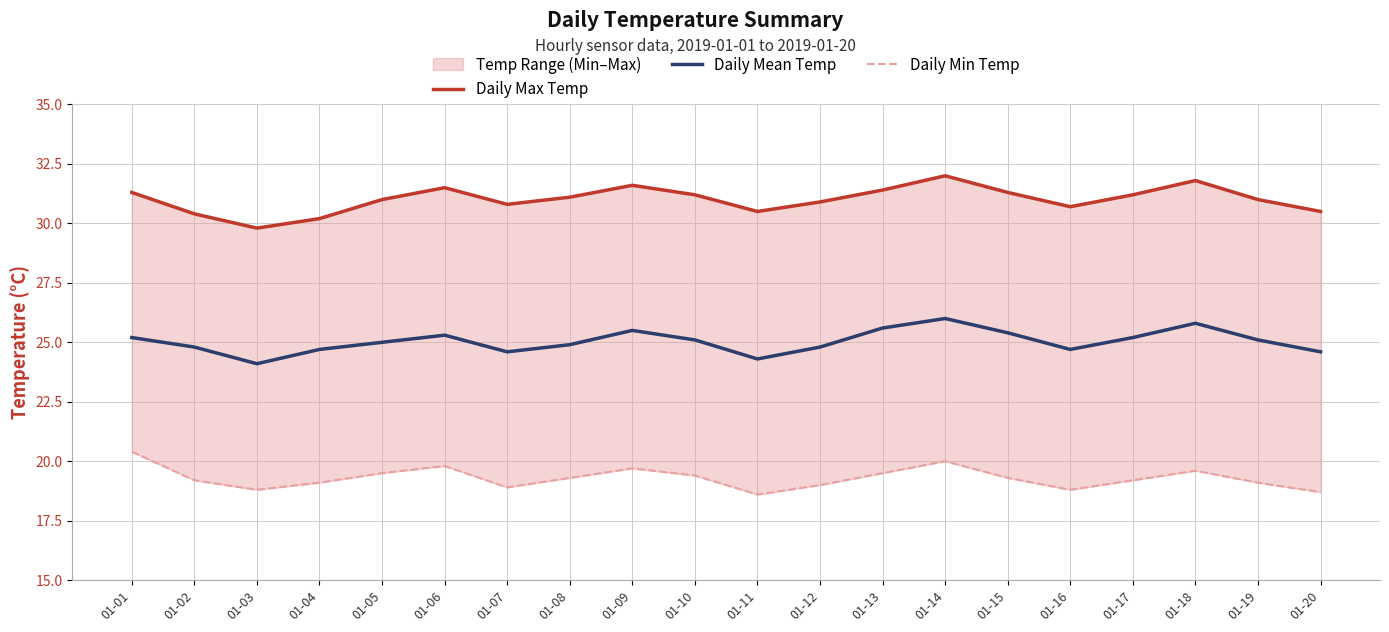

Does the chart have visible grid lines?

Yes